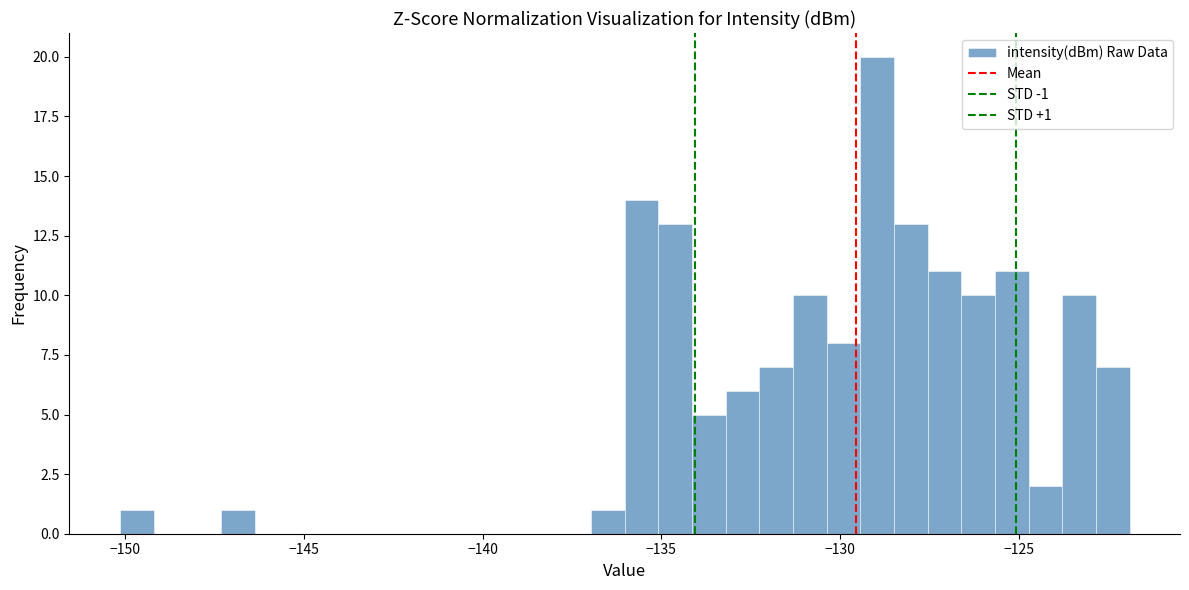

Read against the x-axis, roughly where is the centre of the tallest bar?

-129.0